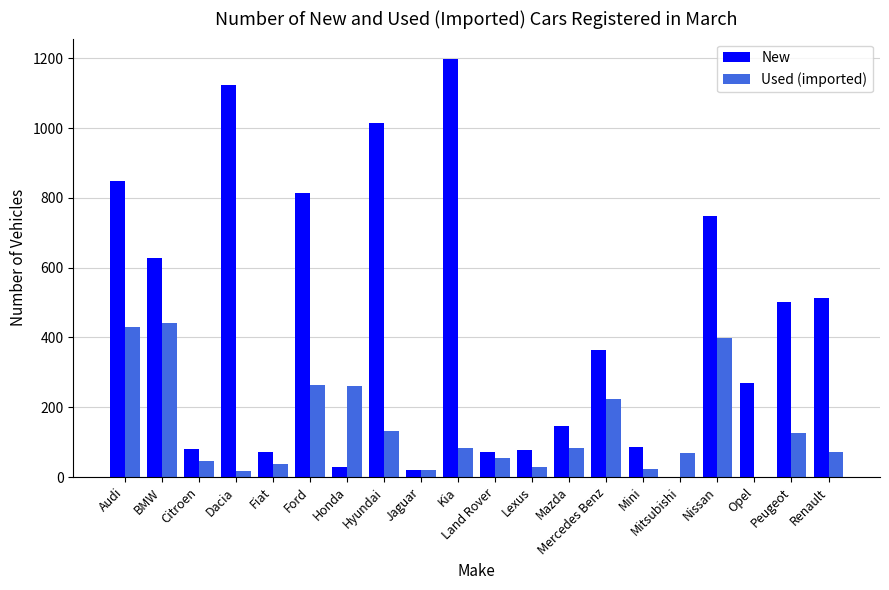

What is the greatest value displayed?

1197